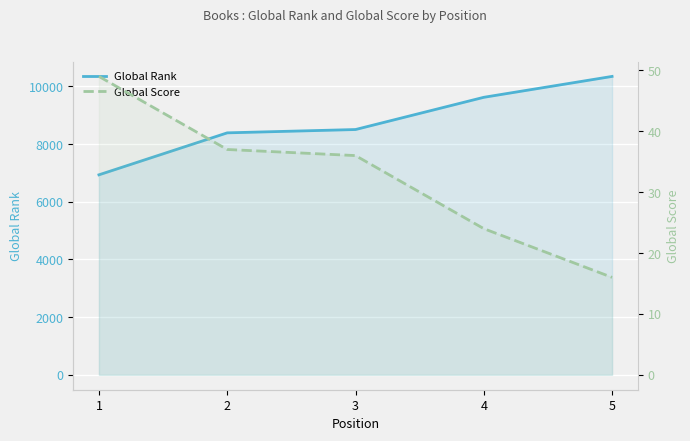

List the series in order of their peak value, lowest first.

Global Score, Global Rank